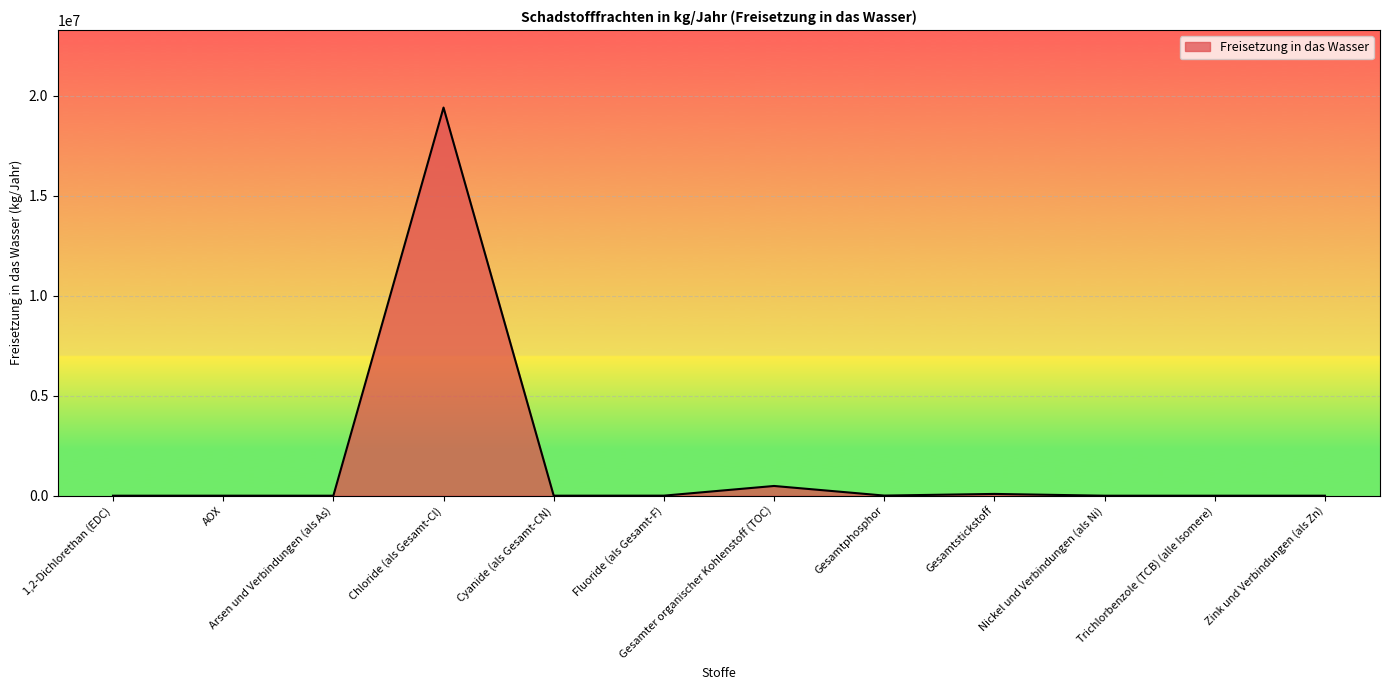

What is the difference between the maximum and minimum values?

19409998